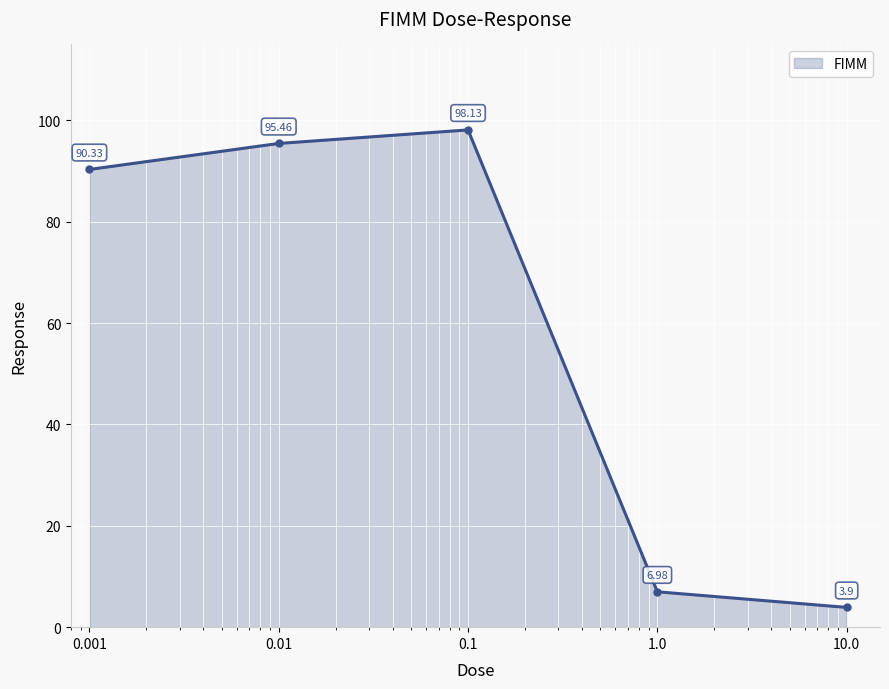

Is it true that the value at 0.1 is 98.1?

True